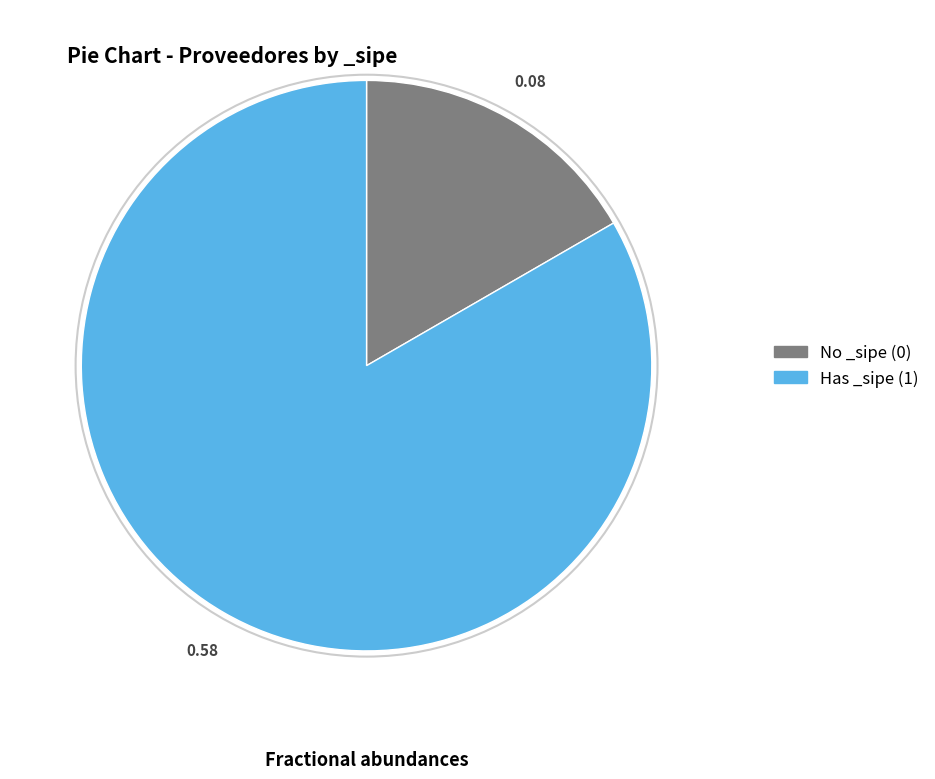

Is there a majority slice in this chart?

Yes